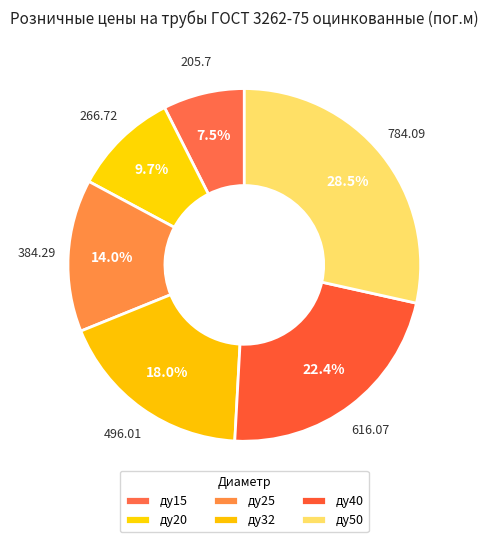

True or false: ду40 accounts for 22% of the total.

True